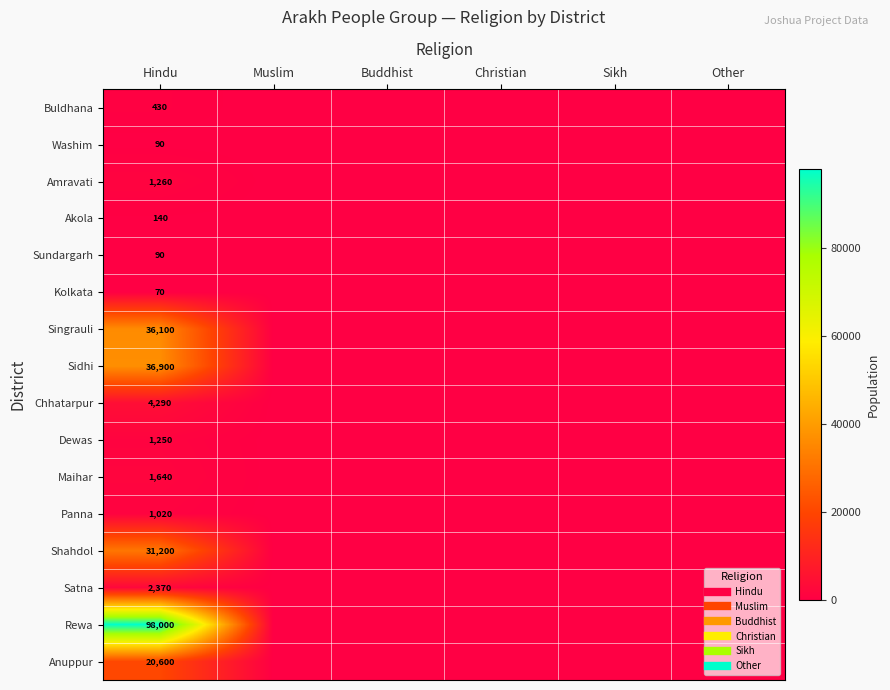

The value of Sidhi at Muslim is 0. True or false?

True